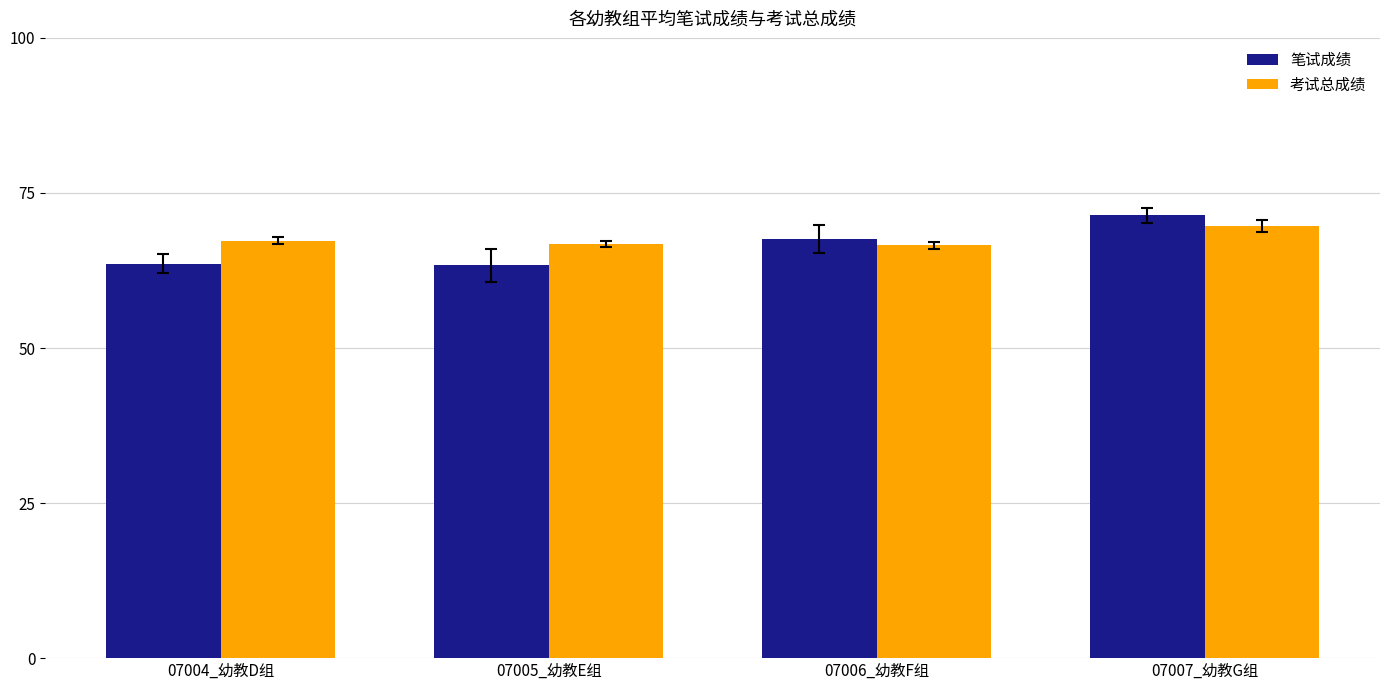

List the series in order of their overall mean, highest first.

考试总成绩, 笔试成绩